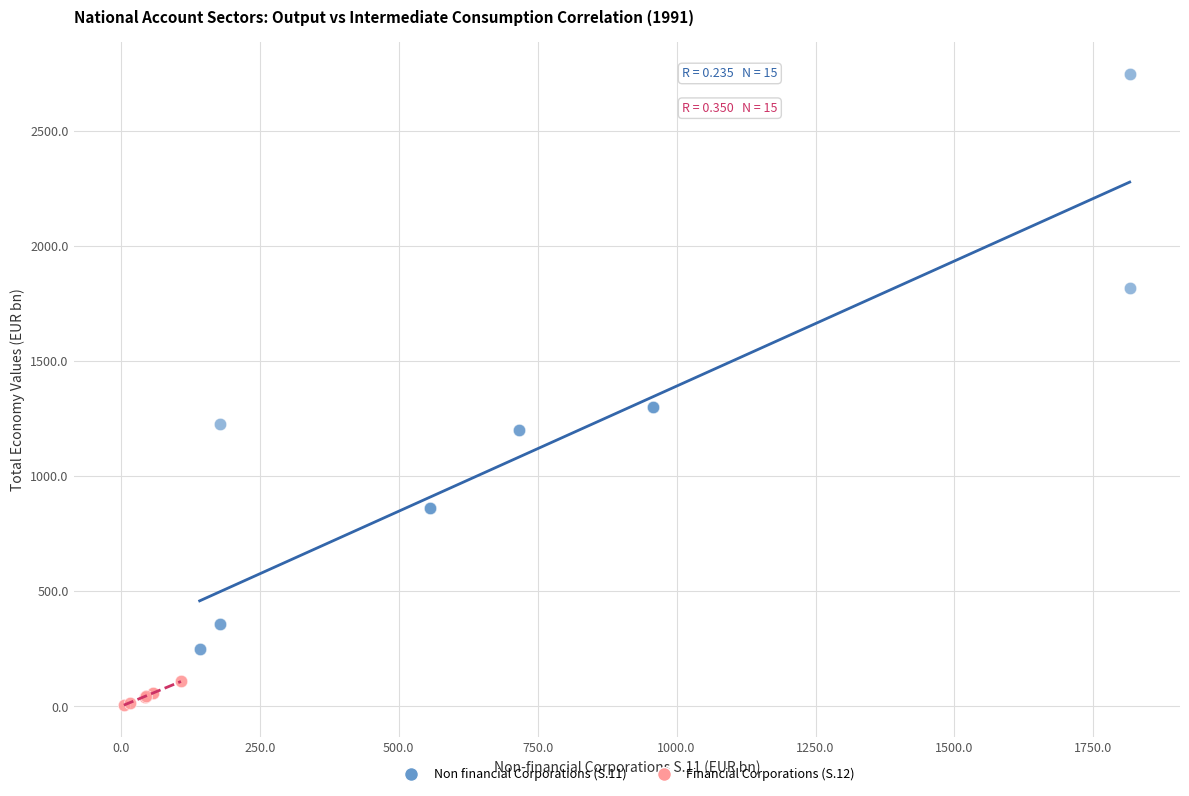

What are all the series names shown in the legend?

Non financial Corporations (S.11), Financial Corporations (S.12)